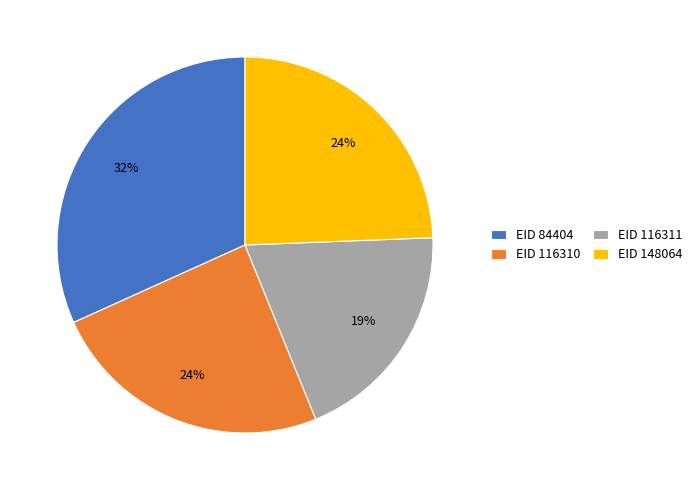

Count the number of slices in the pie.

4